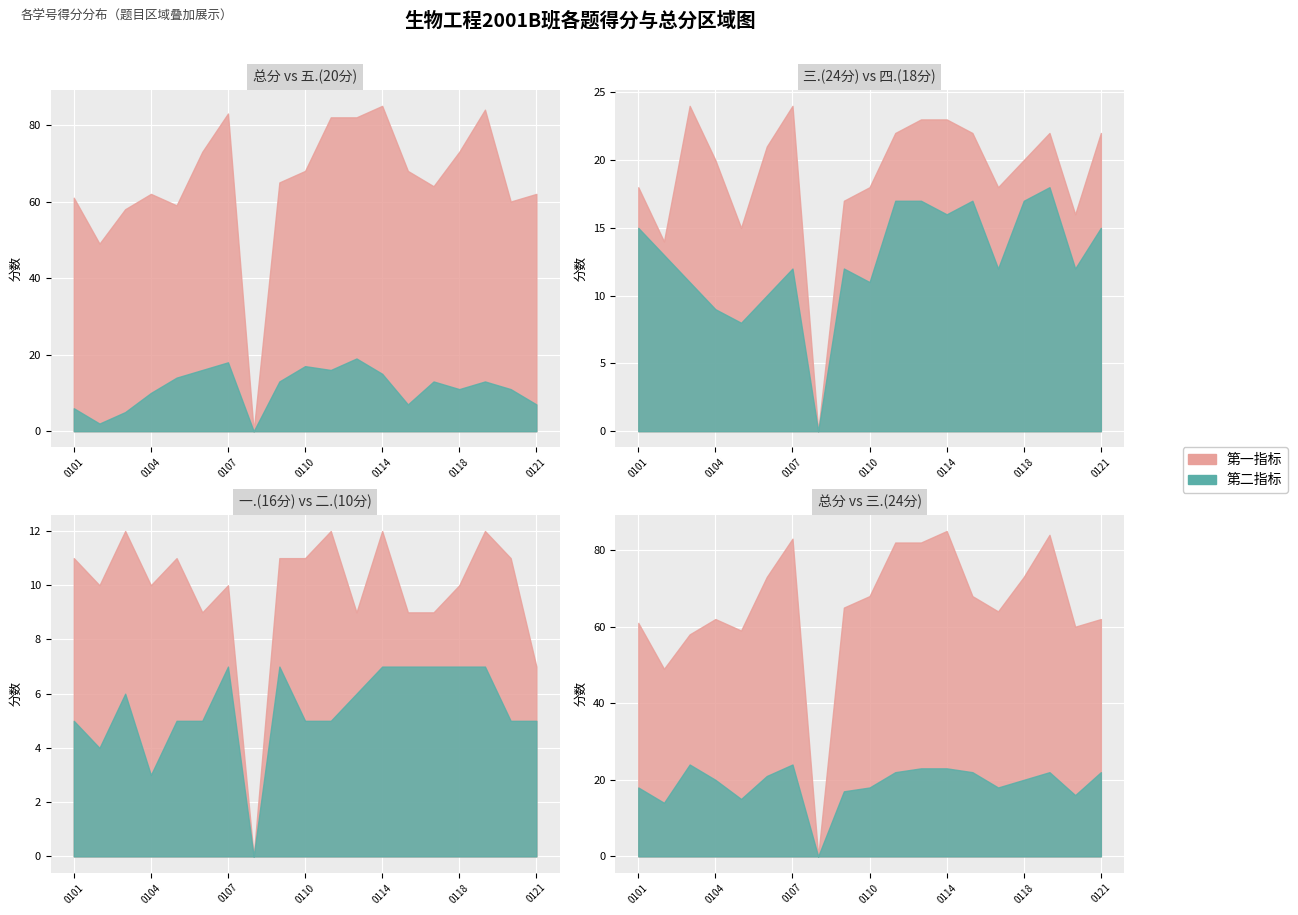

Where does the 四.(18分) series first go above 12?

2038160101